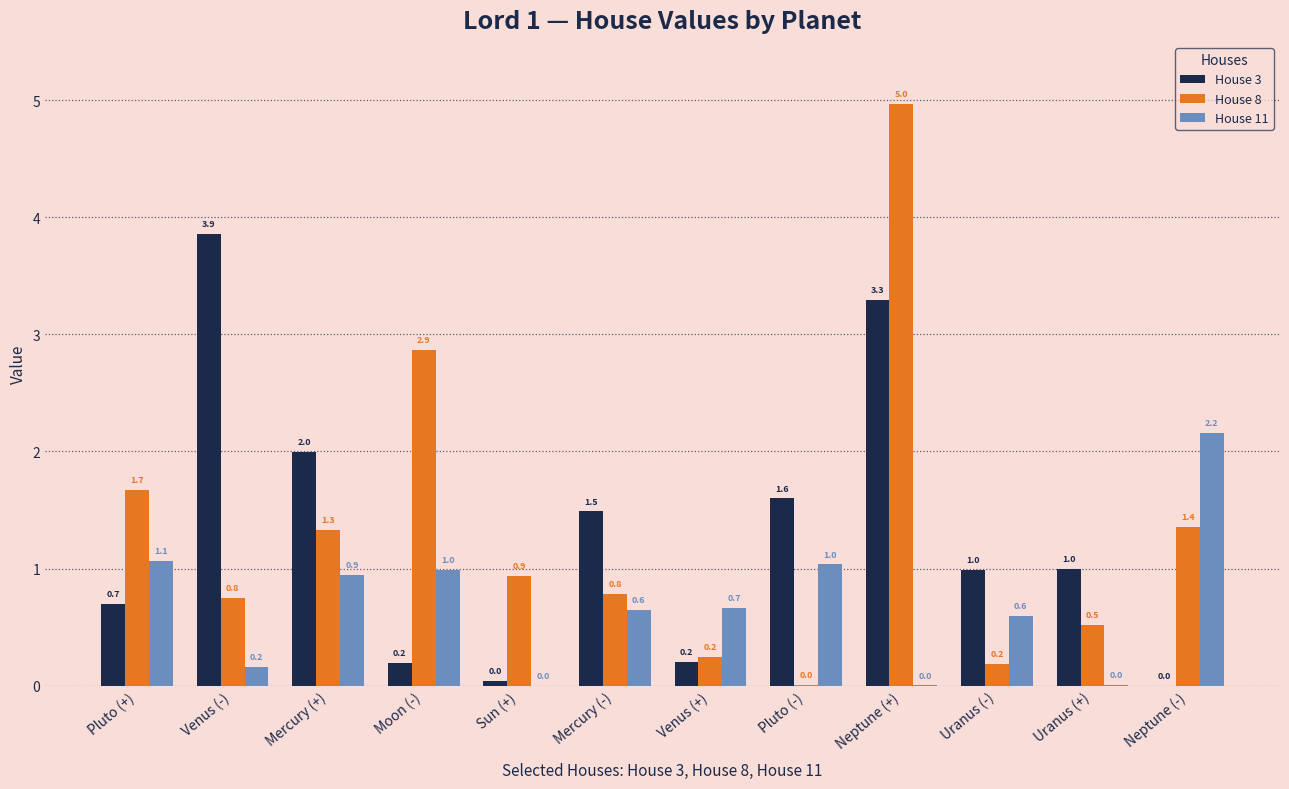

What is the approximate value of House 11 at Neptune (-)?

2.2